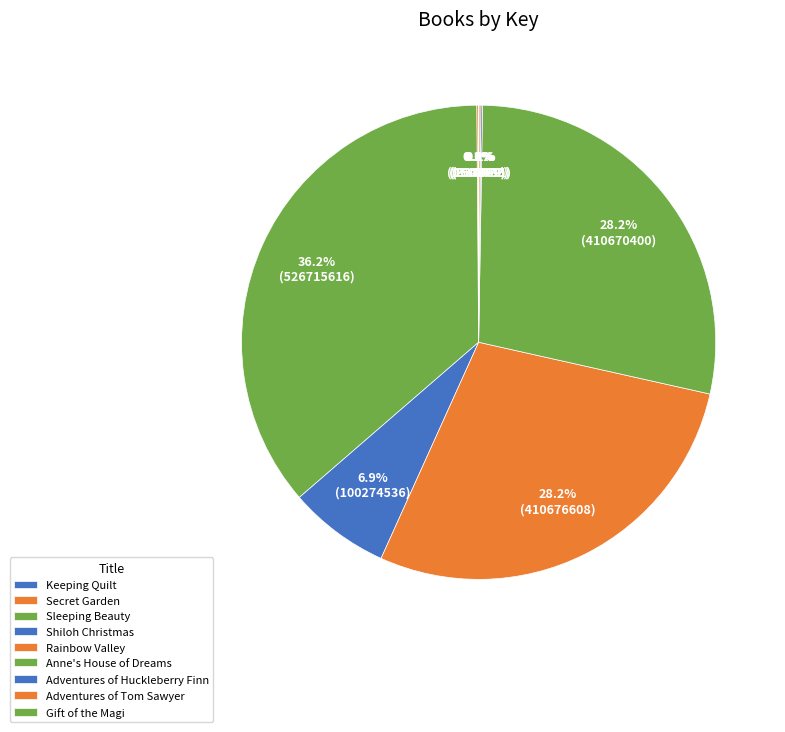

How much of the chart is everything except Adventures of Huckleberry Finn?

99.9%